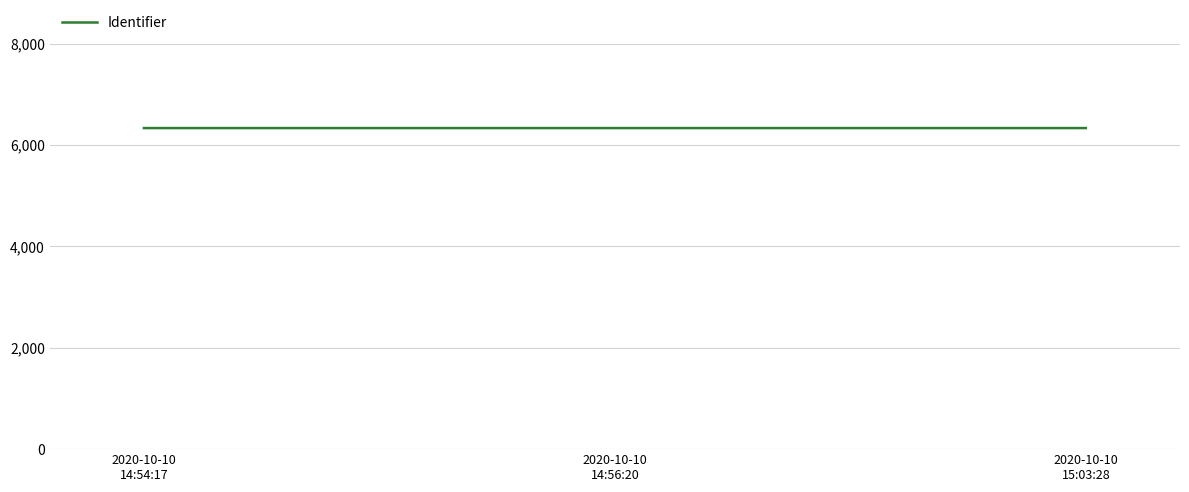

Reading left to right, list all the values displayed in this chart.

6332990	6332995	6333002